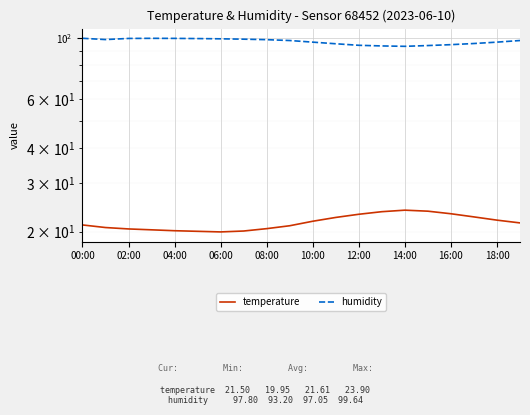

True or false: humidity has more than 1 interior local peaks.

False